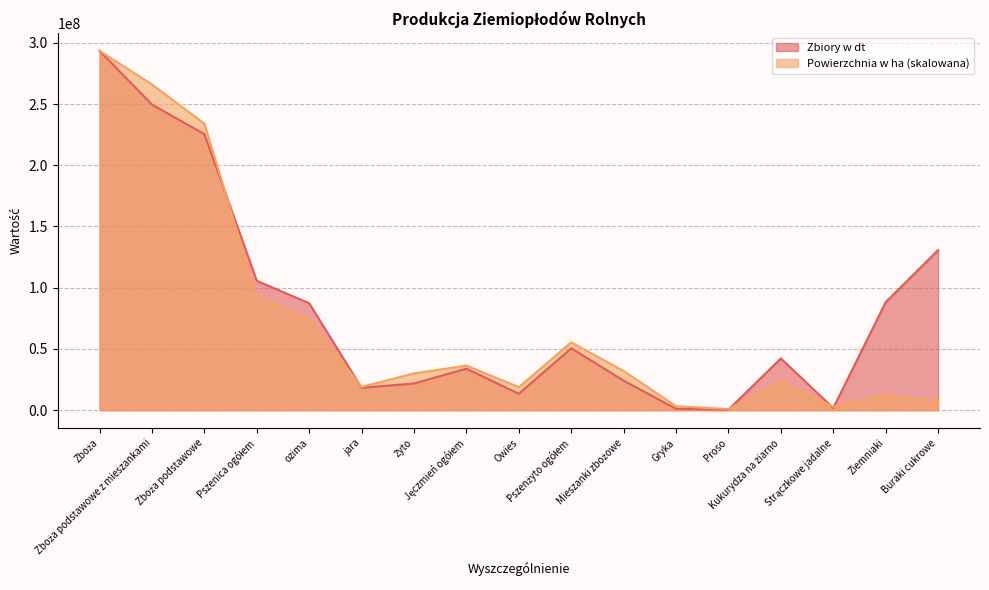

Which label corresponds to the largest value in the chart?

Zboża